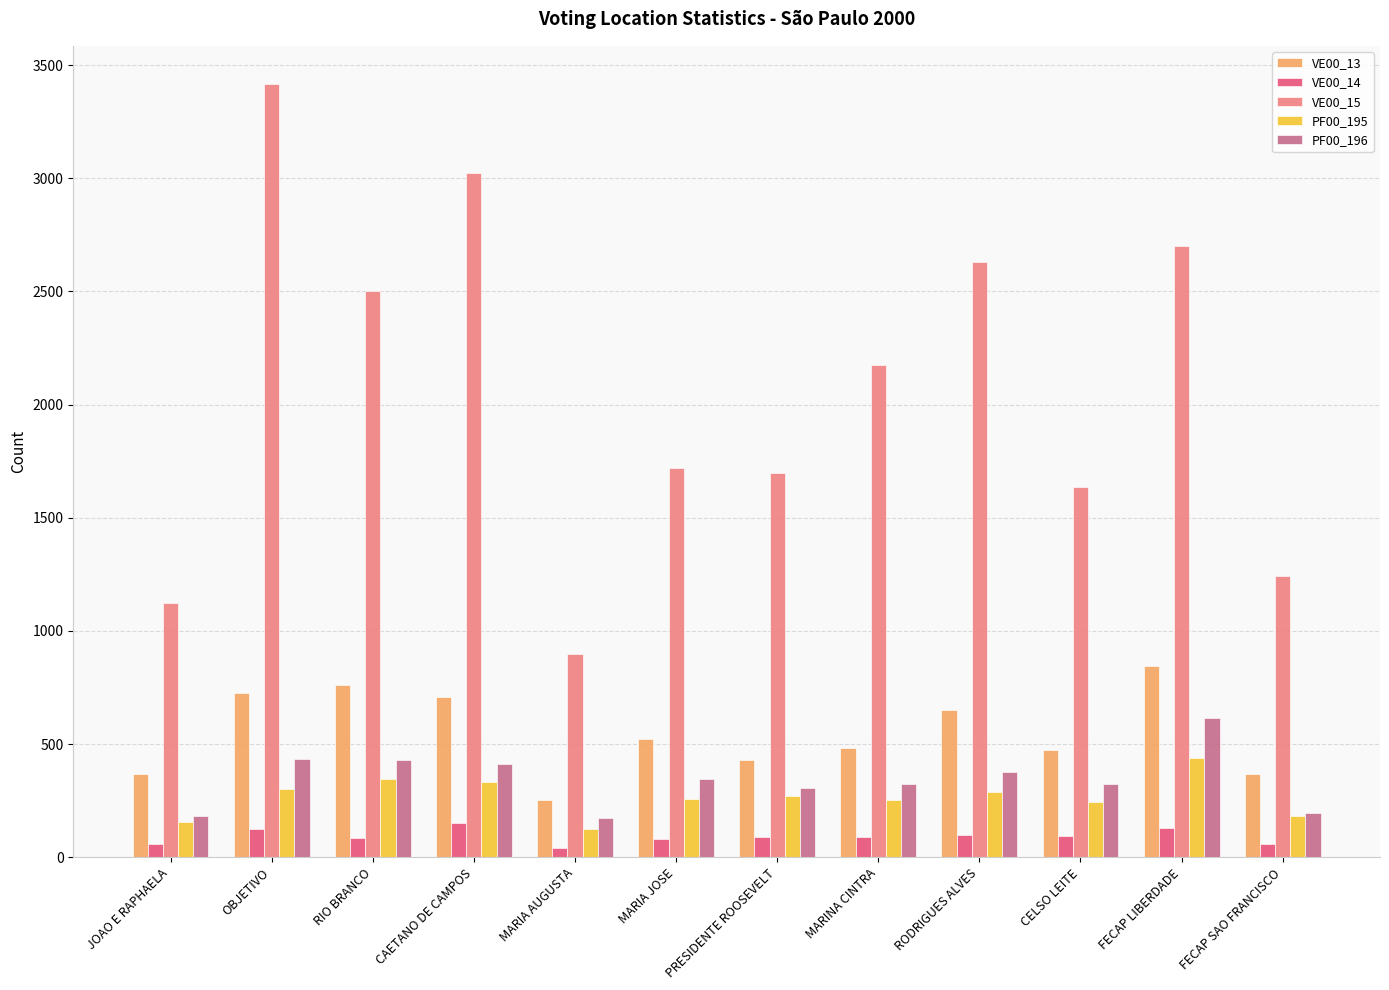

How many bars are there in each group?

5